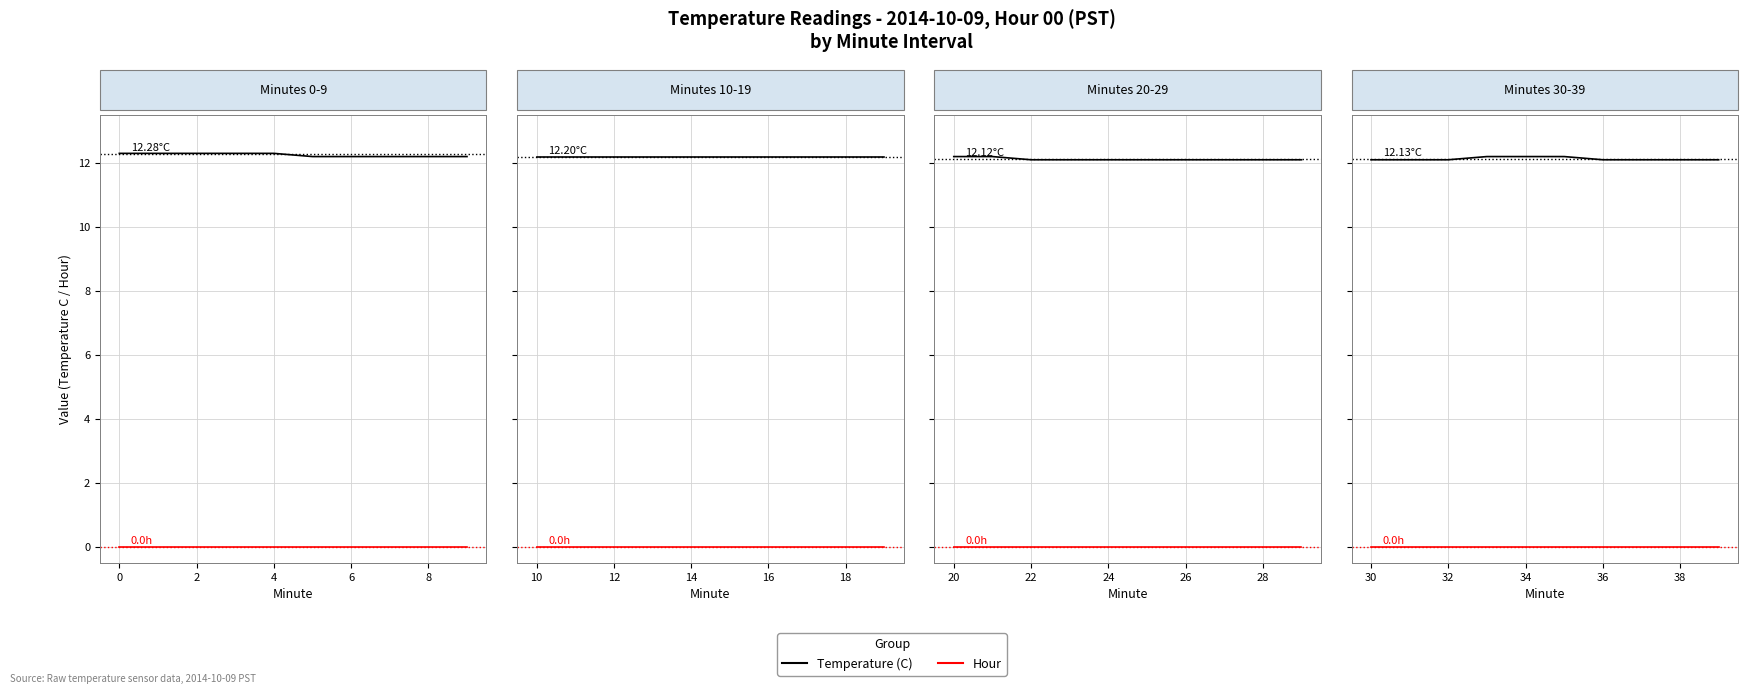

True or false: Hour and Temperature (C) cross at least once.

False